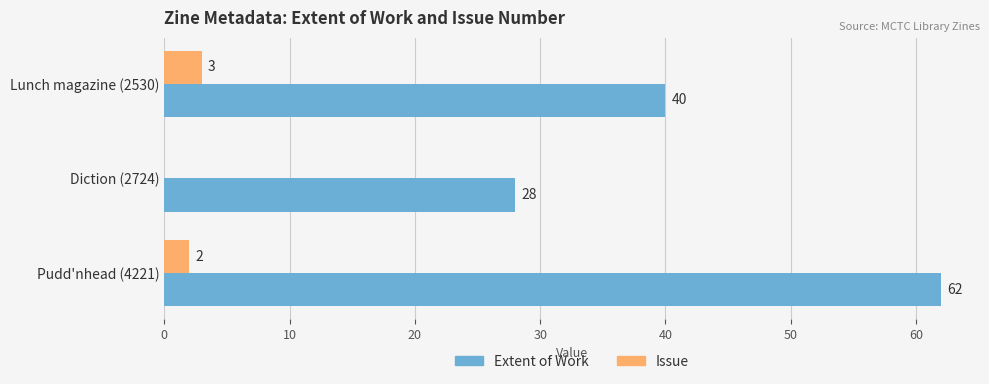

What are all the series names shown in the legend?

Extent of Work, Issue